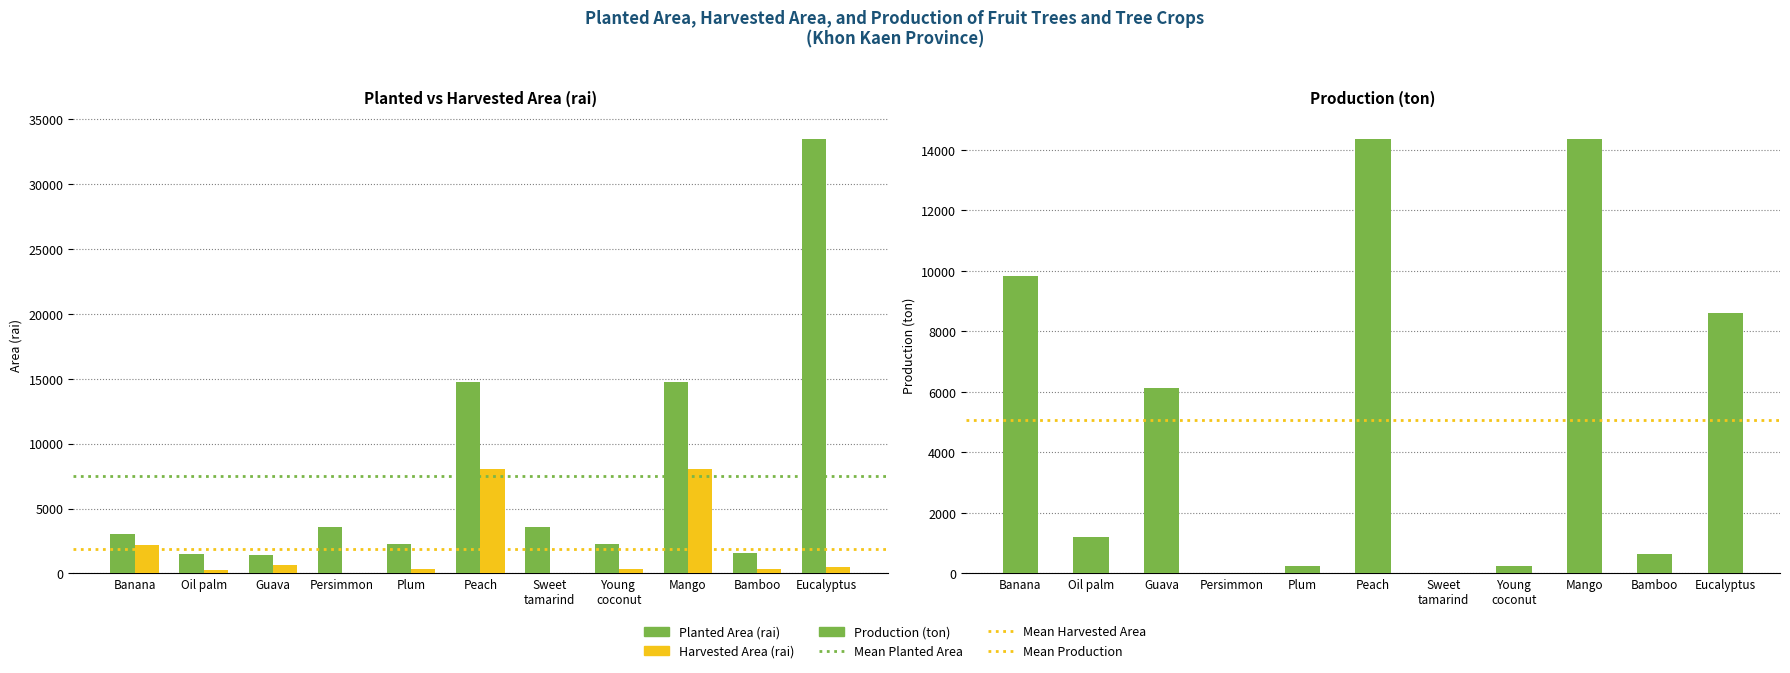

List the labels in order of Harvested Area (rai) value, smallest first.

Persimmon, Sweet tamarind, Oil palm, Plum, Young coconut, Bamboo, Eucalyptus, Guava, Banana, Peach, Mango